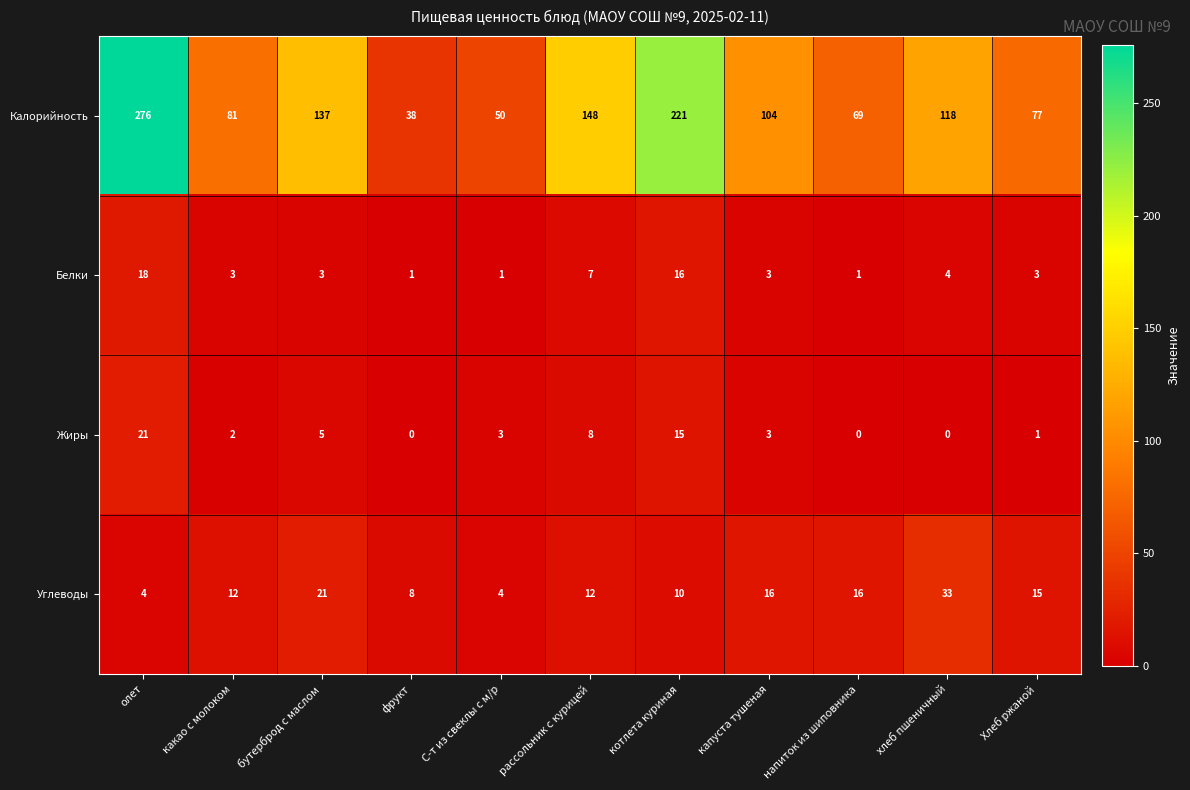

What is the difference between the highest and lowest values at С-т из свеклы с м/р?

49